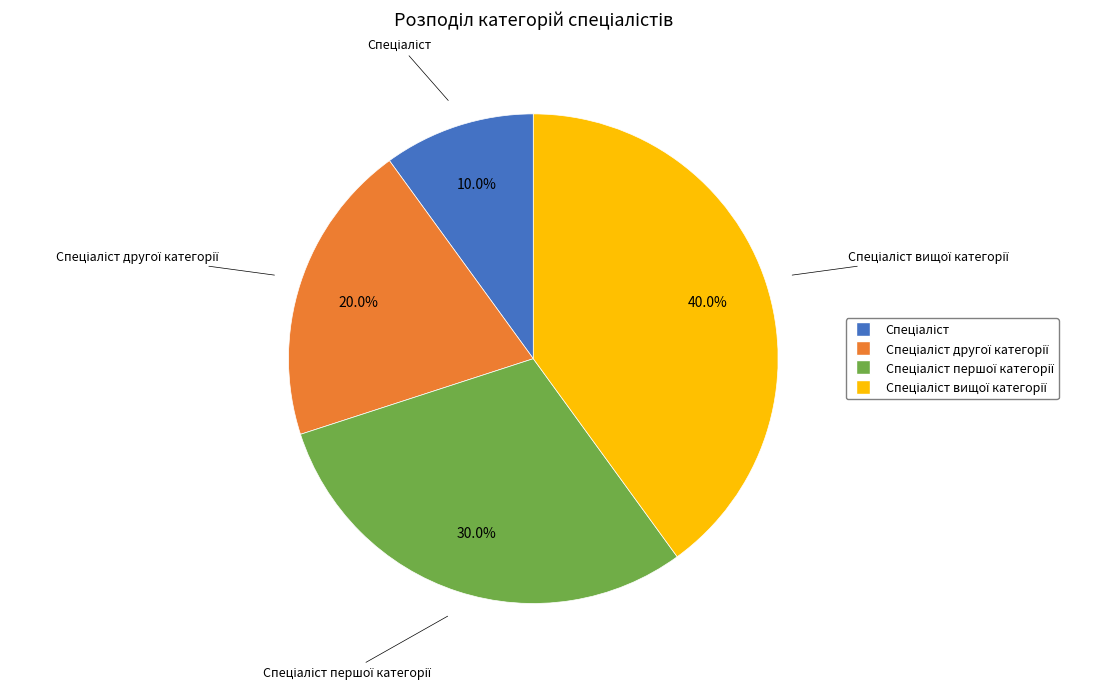

Does any single category account for the majority?

No